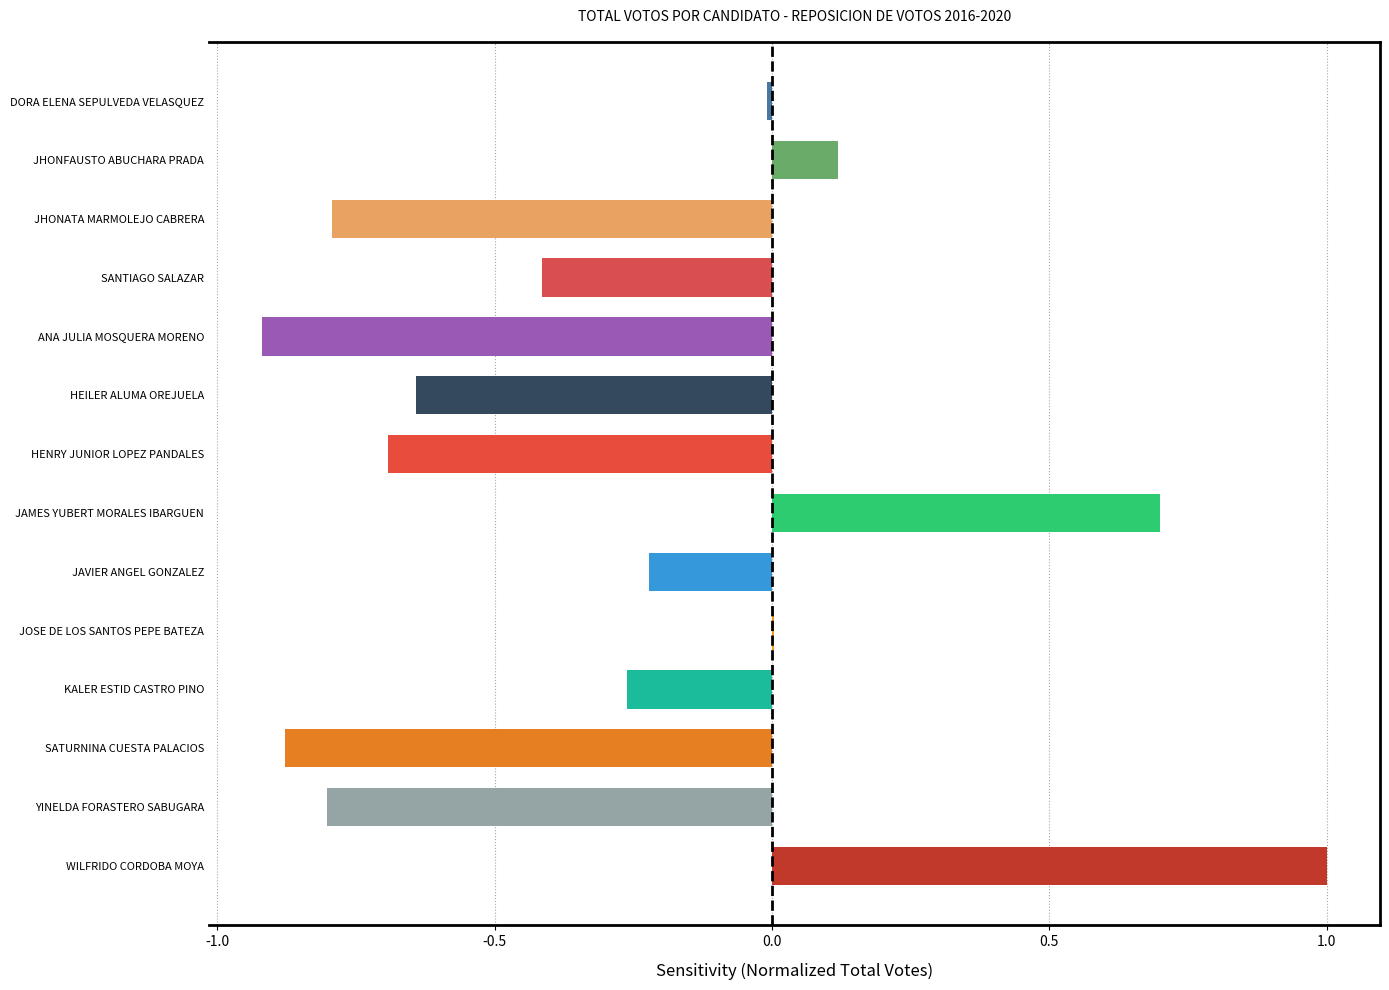

What is the maximum value shown in the chart?

1.0